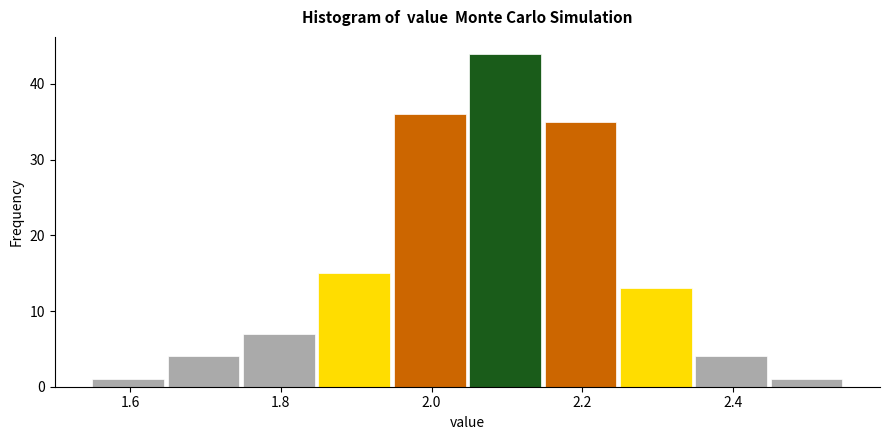

How tall is the bar that spans 1.55 to 1.65 on the x-axis? Neither the bar edges nor the heights are printed on the chart, so give them approximately, as read against the axes.

1